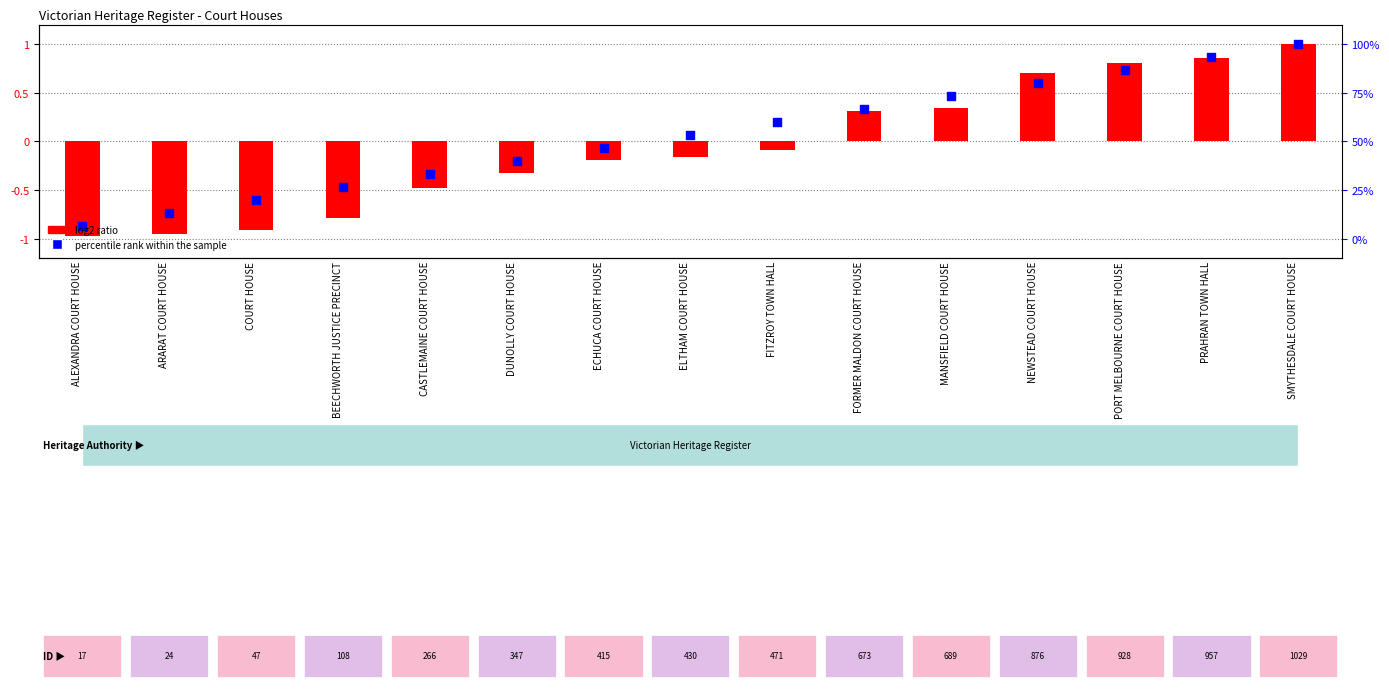

Which series reaches the maximum Y coordinate?

log2 ratio